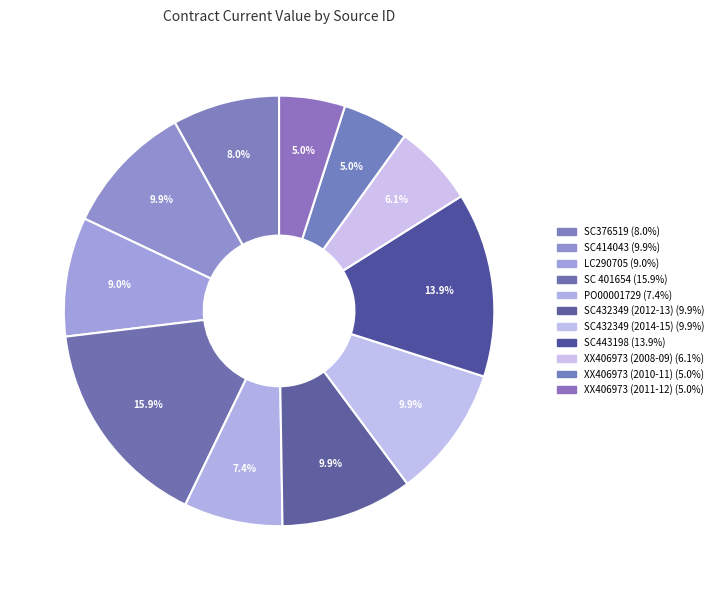

How many slices are in this pie chart?

11